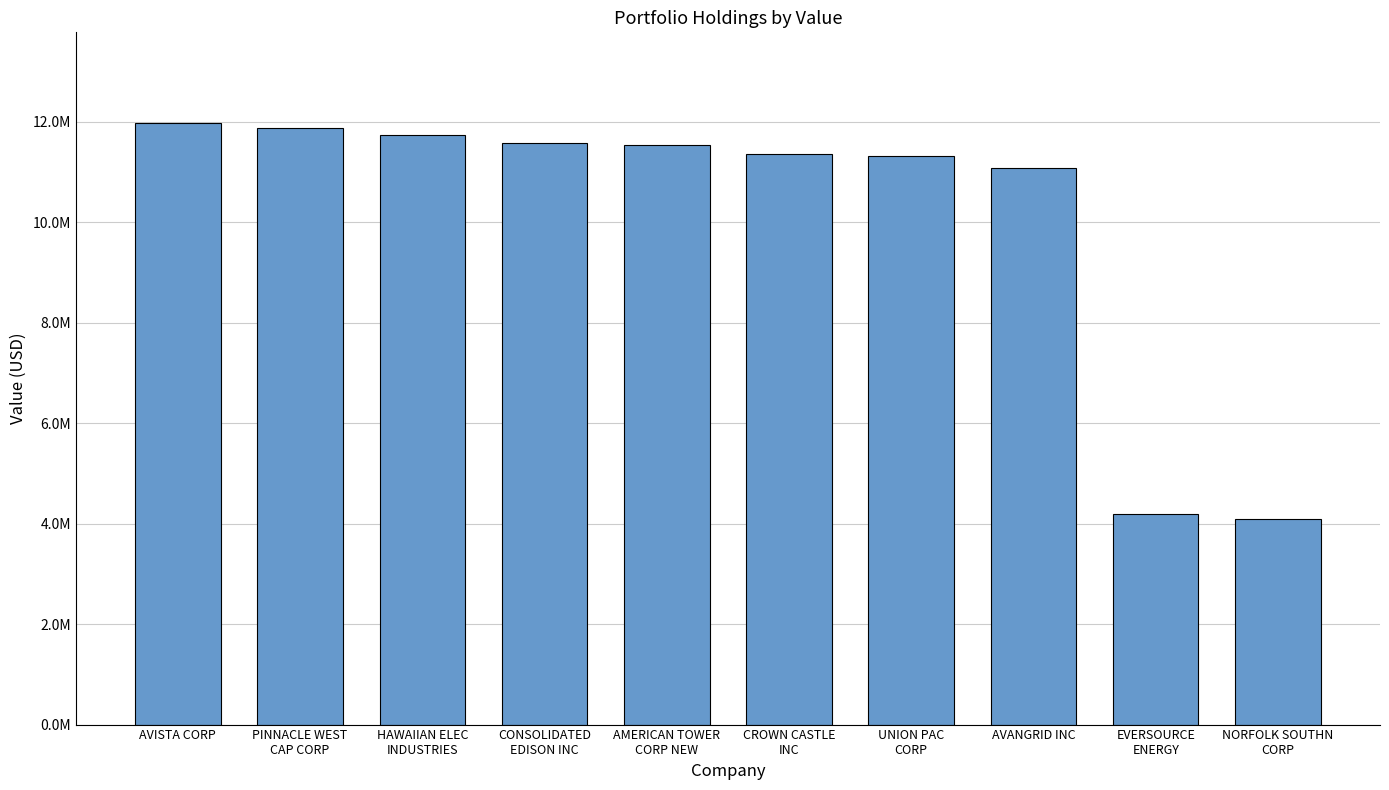

What value does the data have at CROWN CASTLE
INC, to the nearest 10?

11354180